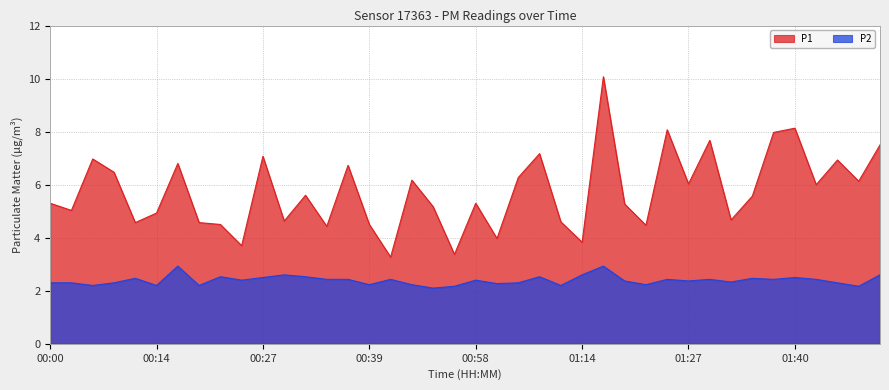

Rank the series by their maximum value, from highest to lowest.

P1, P2